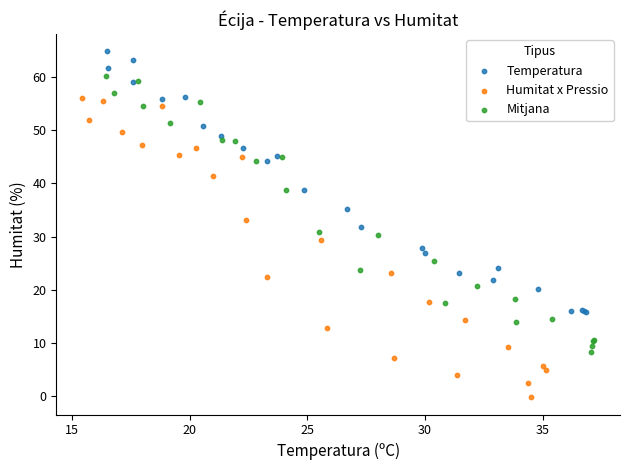

Which series contains the lowest Y value?

Humitat x Pressio